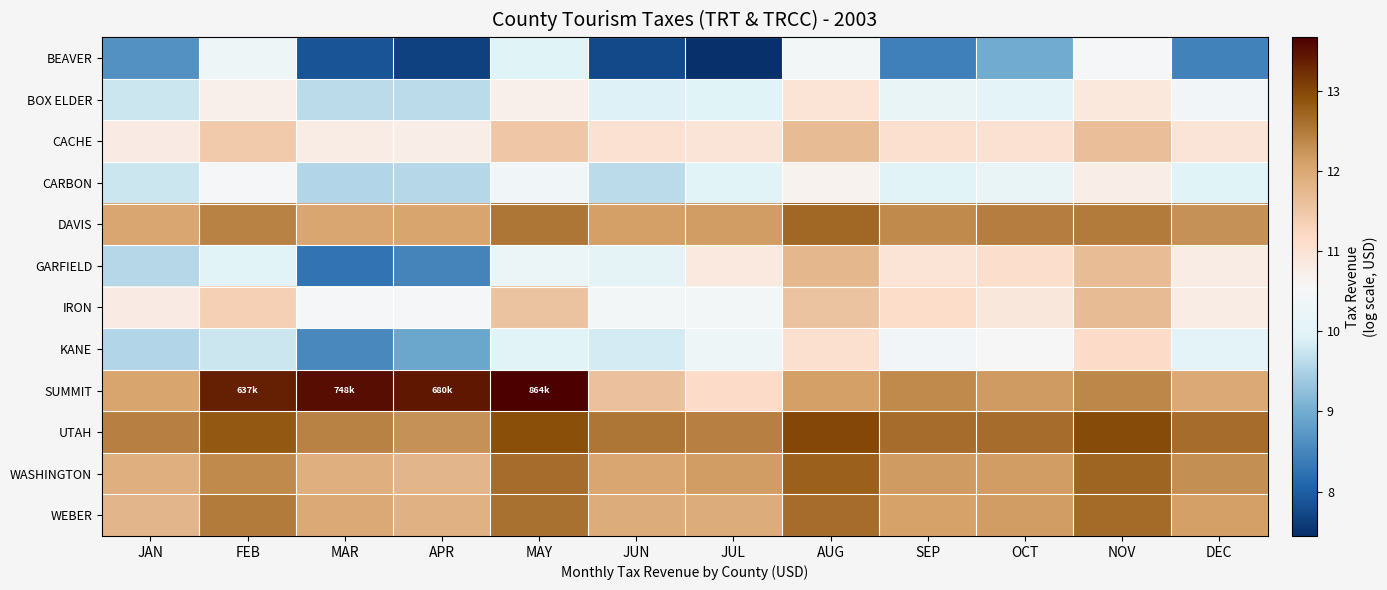

Reading right to left, list all the values displayed in this chart.

BEAVER: DEC=8.5	NOV=10.5	OCT=9.0	SEP=8.4	AUG=10.5	JUL=7.4	JUN=7.8	MAY=10.0	APR=7.6	MAR=7.9	FEB=10.3	JAN=8.6
BOX ELDER: DEC=10.4	NOV=10.9	OCT=10.0	SEP=10.2	AUG=11.0	JUL=10.0	JUN=9.9	MAY=10.7	APR=9.6	MAR=9.6	FEB=10.7	JAN=9.8
CACHE: DEC=11.0	NOV=11.6	OCT=11.0	SEP=11.1	AUG=11.7	JUL=11.0	JUN=11.0	MAY=11.5	APR=10.8	MAR=10.8	FEB=11.4	JAN=10.8
CARBON: DEC=10.0	NOV=10.8	OCT=10.2	SEP=10.0	AUG=10.7	JUL=10.0	JUN=9.6	MAY=10.4	APR=9.6	MAR=9.6	FEB=10.5	JAN=9.8
DAVIS: DEC=12.3	NOV=12.5	OCT=12.5	SEP=12.3	AUG=12.7	JUL=12.2	JUN=12.1	MAY=12.5	APR=12.1	MAR=12.0	FEB=12.4	JAN=12.0
GARFIELD: DEC=10.8	NOV=11.7	OCT=11.1	SEP=11.0	AUG=11.8	JUL=10.8	JUN=10.1	MAY=10.3	APR=8.5	MAR=8.3	FEB=10.0	JAN=9.6
IRON: DEC=10.8	NOV=11.7	OCT=10.9	SEP=11.1	AUG=11.6	JUL=10.4	JUN=10.4	MAY=11.6	APR=10.5	MAR=10.5	FEB=11.3	JAN=10.8
KANE: DEC=10.0	NOV=11.2	OCT=10.5	SEP=10.4	AUG=11.0	JUL=10.3	JUN=9.8	MAY=10.0	APR=8.9	MAR=8.5	FEB=9.8	JAN=9.6
SUMMIT: DEC=12.0	NOV=12.4	OCT=12.2	SEP=12.3	AUG=12.1	JUL=11.2	JUN=11.6	MAY=13.7	APR=13.4	MAR=13.5	FEB=13.4	JAN=12.1
UTAH: DEC=12.6	NOV=13.0	OCT=12.6	SEP=12.6	AUG=13.0	JUL=12.4	JUN=12.5	MAY=12.9	APR=12.3	MAR=12.4	FEB=12.8	JAN=12.4
WASHINGTON: DEC=12.3	NOV=12.7	OCT=12.2	SEP=12.2	AUG=12.8	JUL=12.2	JUN=12.0	MAY=12.6	APR=11.8	MAR=11.9	FEB=12.3	JAN=11.9
WEBER: DEC=12.1	NOV=12.7	OCT=12.1	SEP=12.1	AUG=12.6	JUL=11.9	JUN=11.9	MAY=12.6	APR=11.9	MAR=12.0	FEB=12.5	JAN=11.8